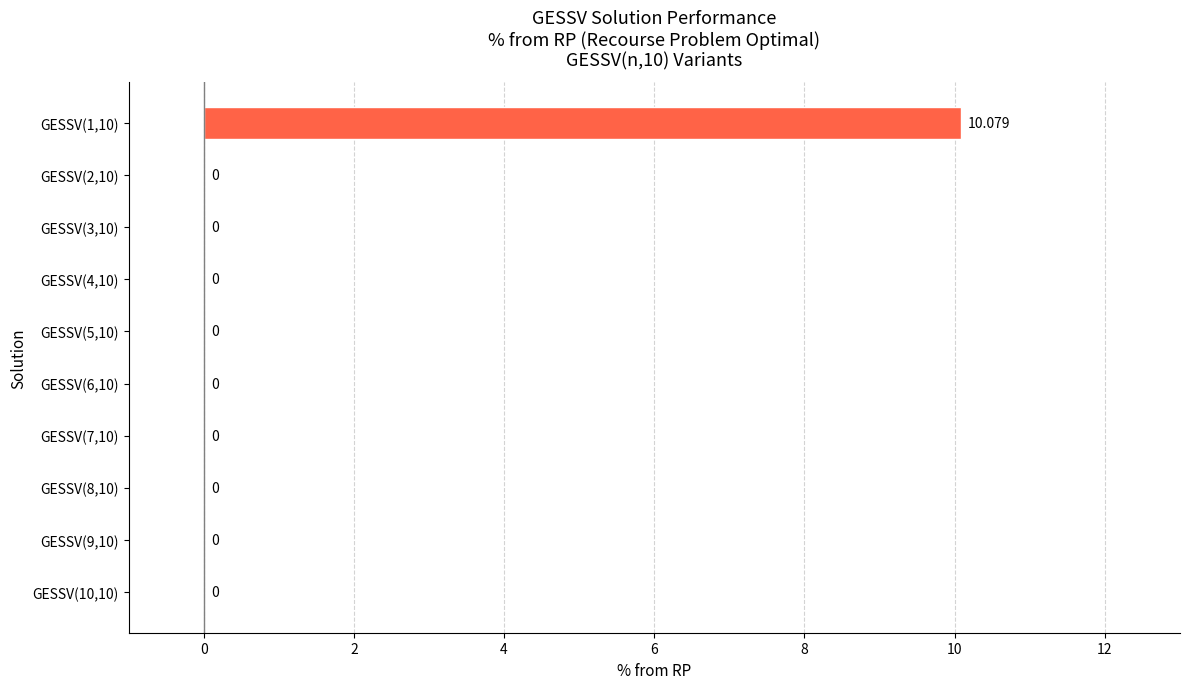

How many values exceed 0?

1